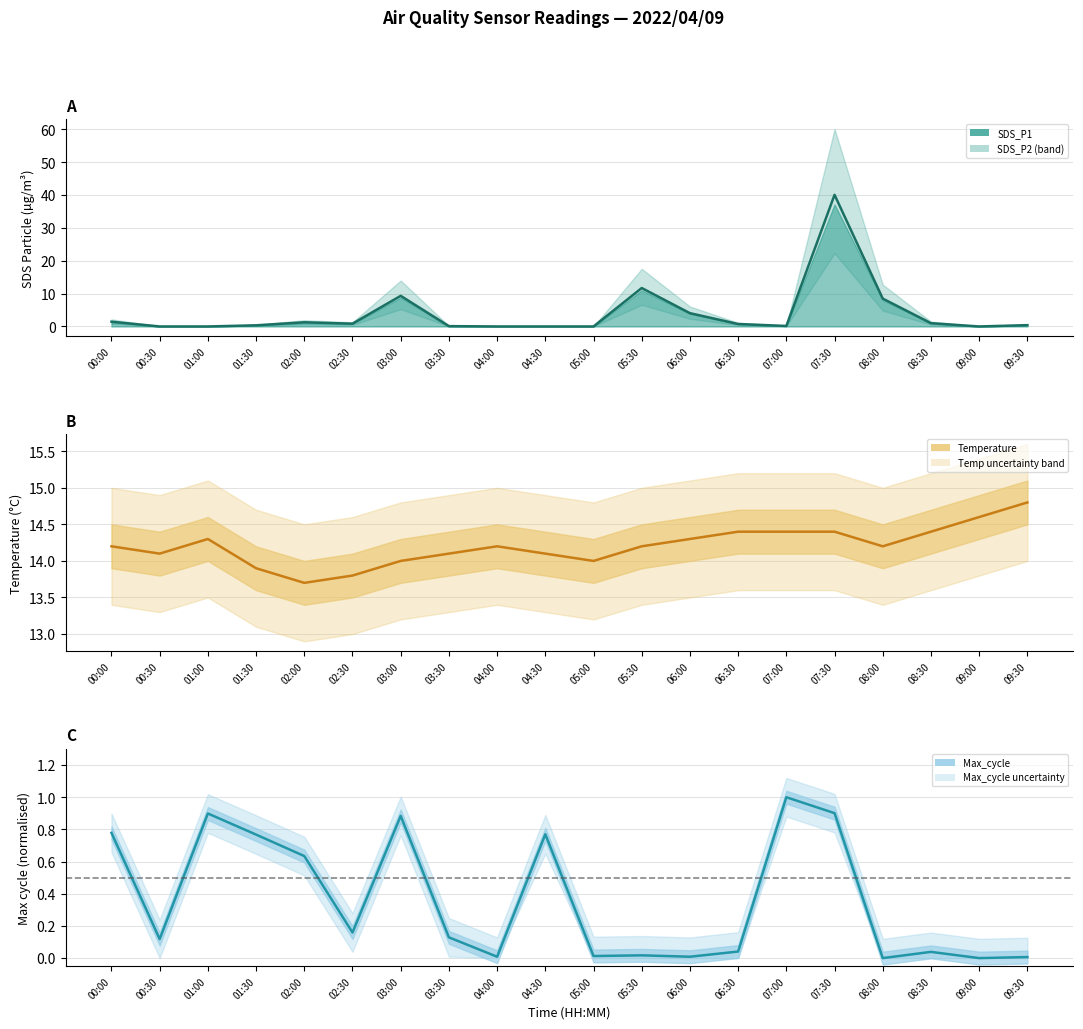

How many data points does each series have?

20